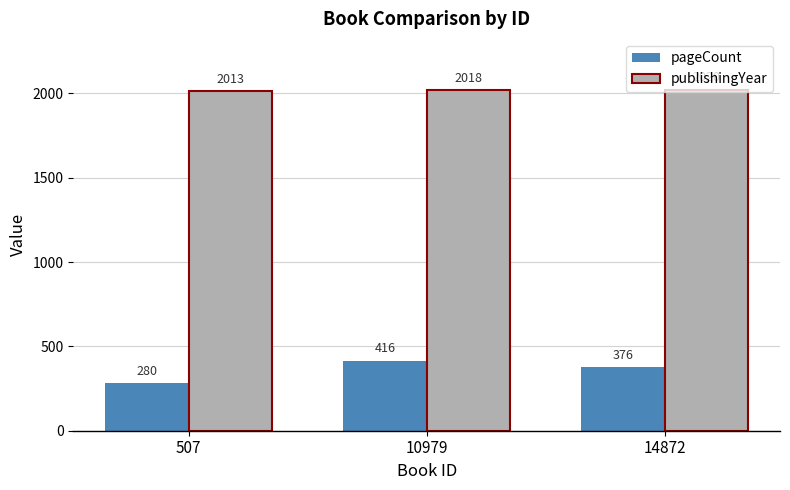

What is the difference between the pageCount values at 10979 and 507?

136